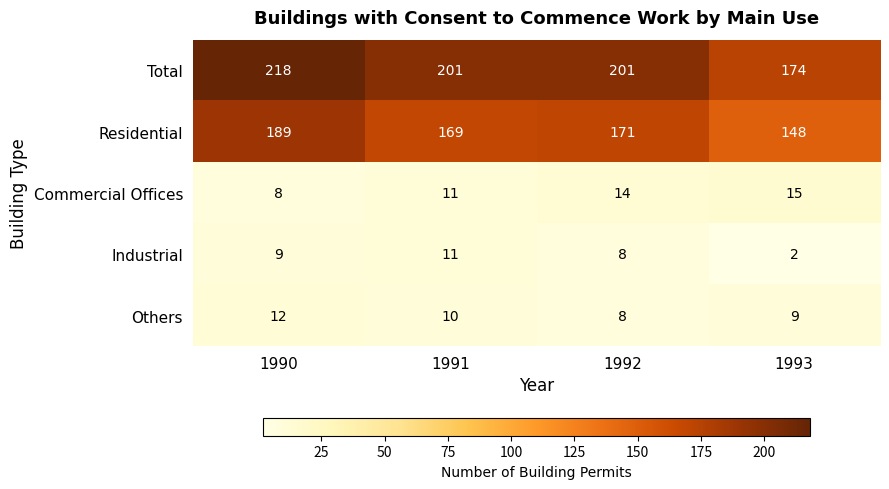

List the series in order of their peak value, highest first.

Total, Residential, Commercial Offices, Others, Industrial